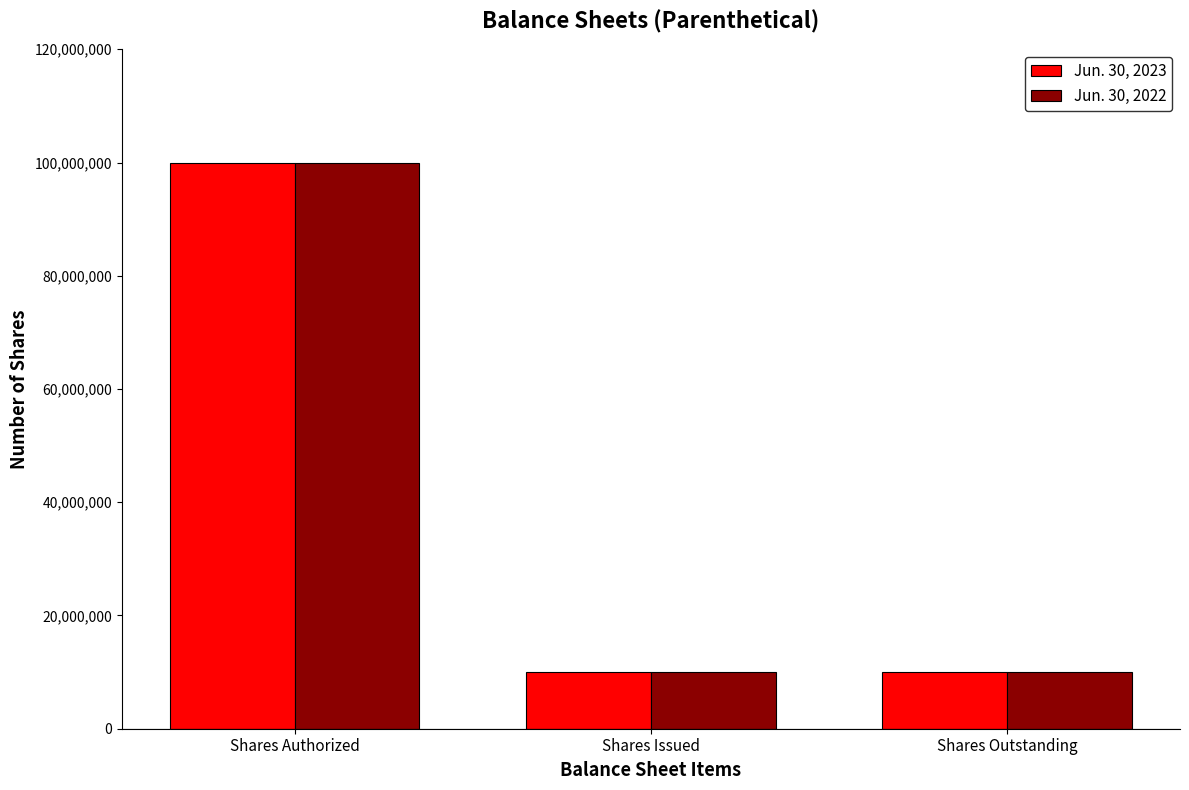

What is the average value of the Jun. 30, 2023 series?

40000000